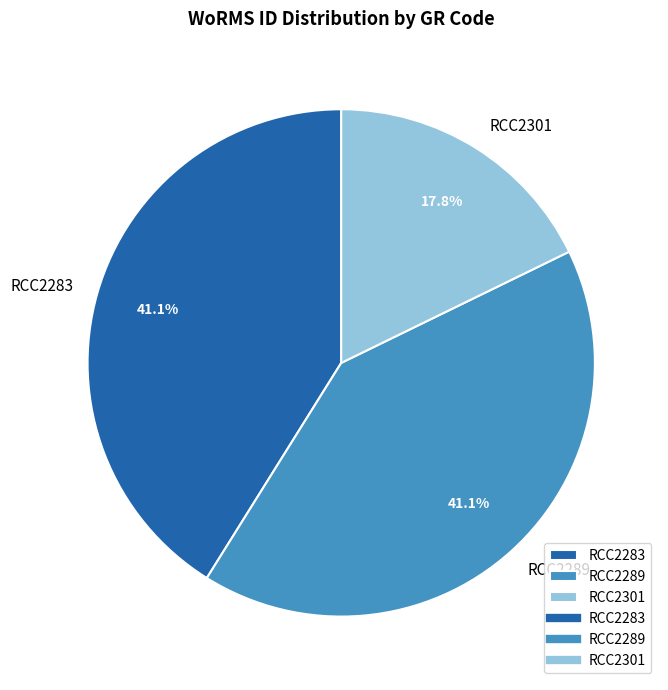

The RCC2301 slice represents 29% of the pie. True or false?

False